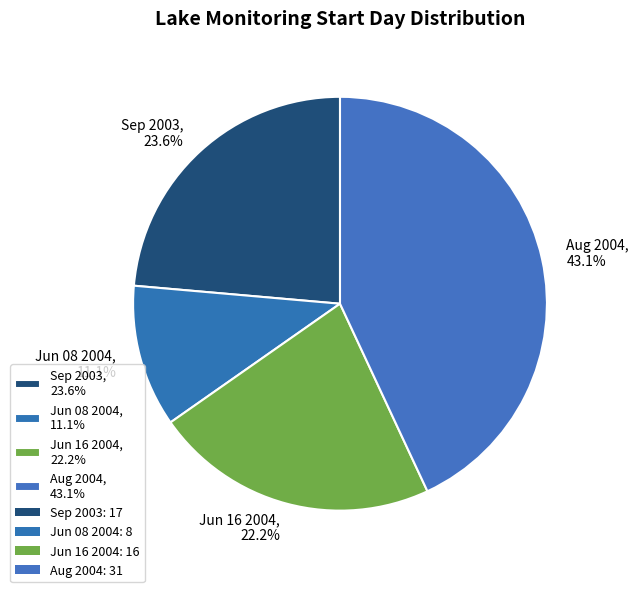

Which has a higher value, Sep 2003, 23.6% or Jun 08 2004, 11.1%?

Sep 2003, 23.6%